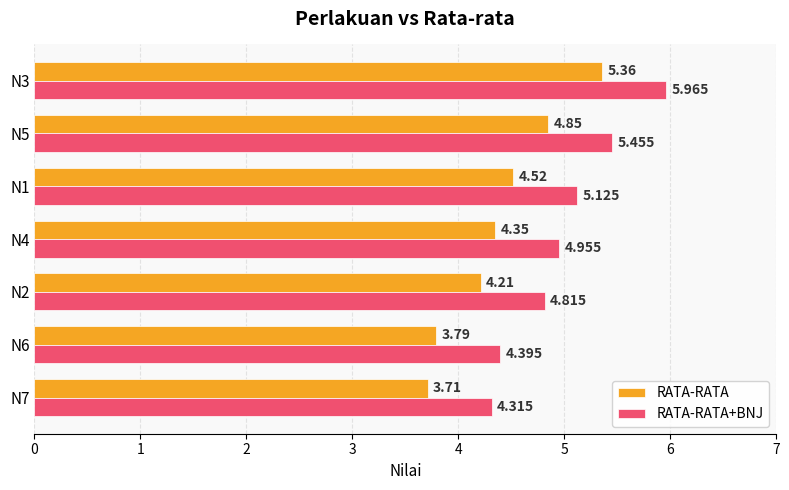

How many RATA-RATA values are between 3 and 4?

2